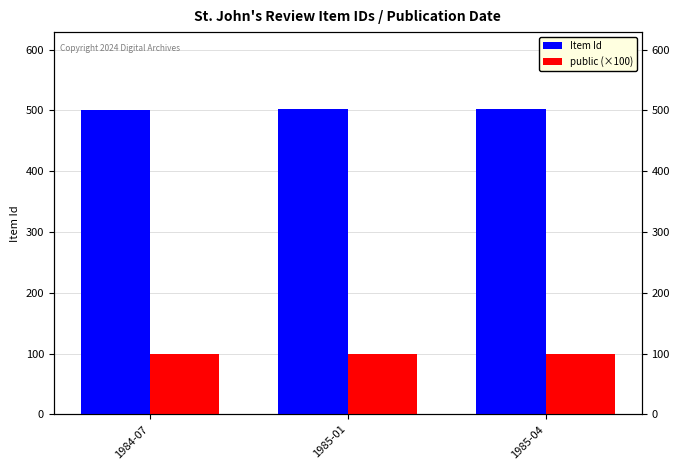

Which category has the highest value in the public (×100) series?

1984-07